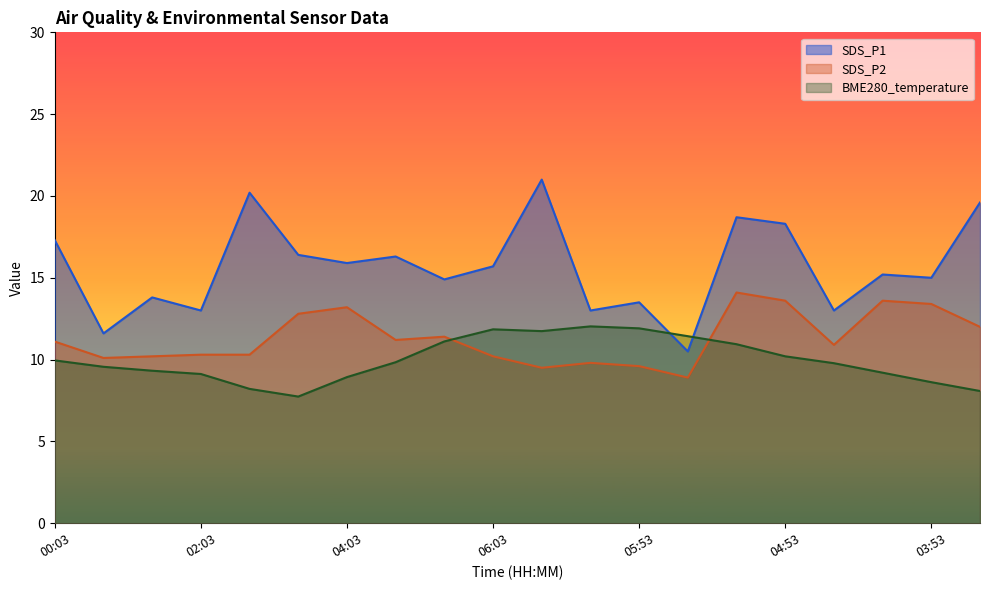

How many distinct data groups are displayed?

3